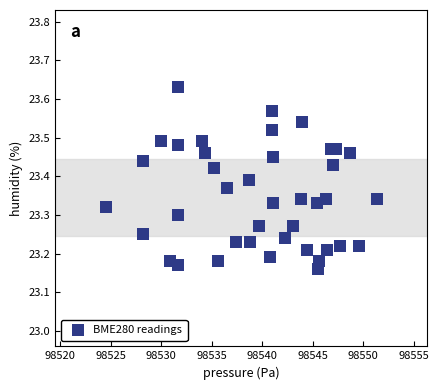

What is the range of Y values (max minus min)?

0.5